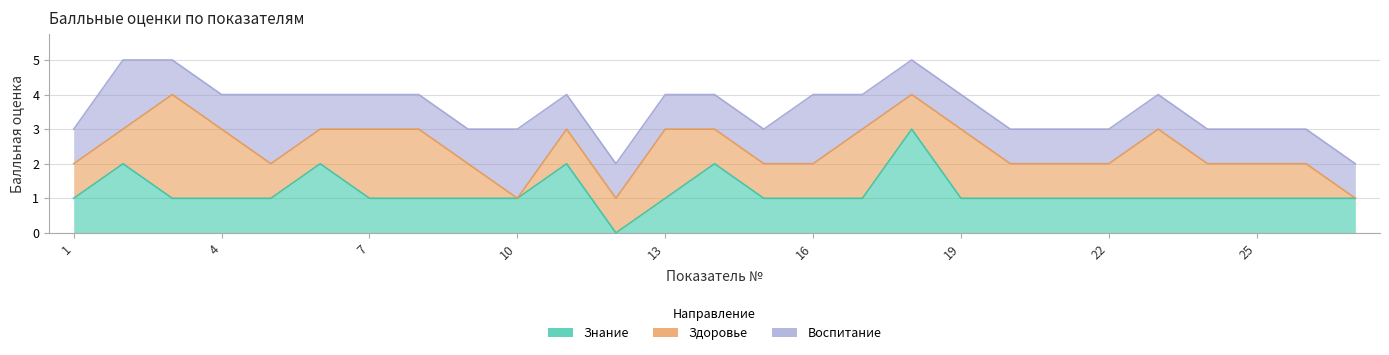

Reading right to left, what are all the values shown in this chart?

Знание: 1	1	1	1	1	1	1	1	1	3	1	1	1	2	1	0	2	1	1	1	1	2	1	1	1	2	1
Здоровье: 0	1	1	1	2	1	1	1	2	1	2	1	1	1	2	1	1	0	1	2	2	1	1	2	3	1	1
Воспитание: 1	1	1	1	1	1	1	1	1	1	1	2	1	1	1	1	1	2	1	1	1	1	2	1	1	2	1